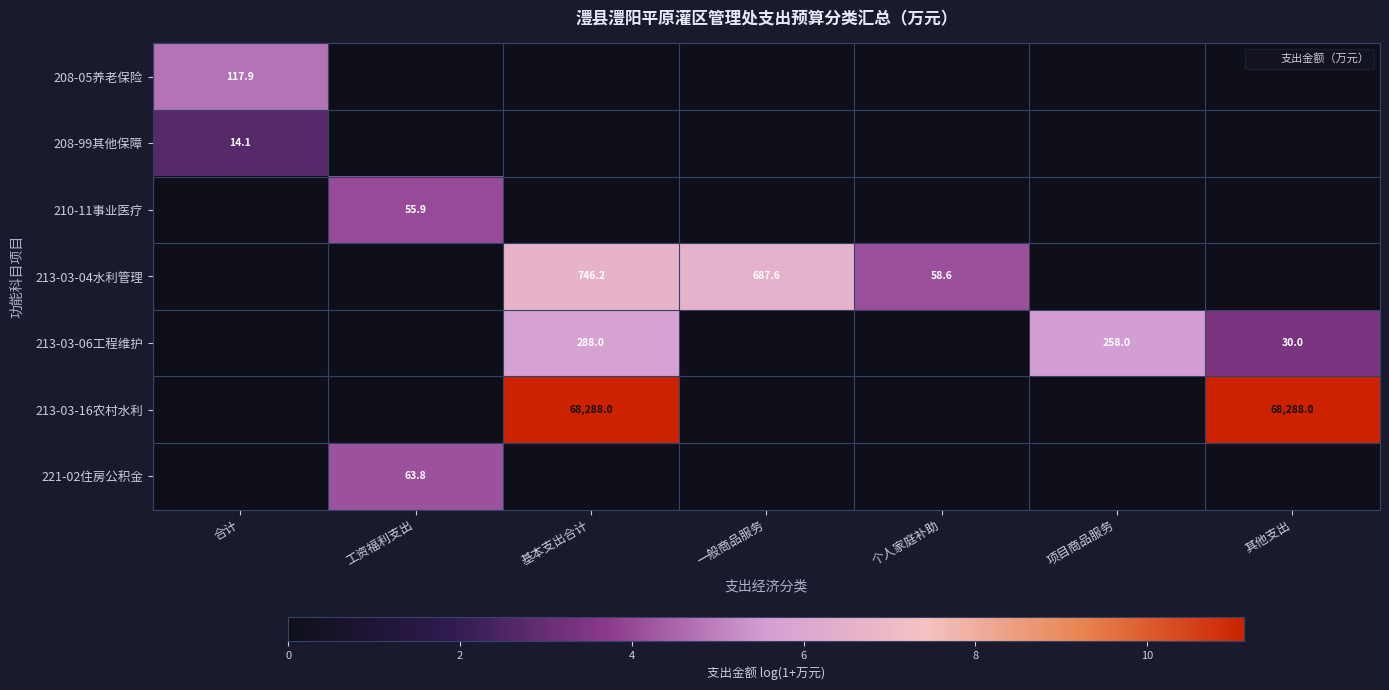

Which series has the largest total across all categories?

213-03-16农村水利